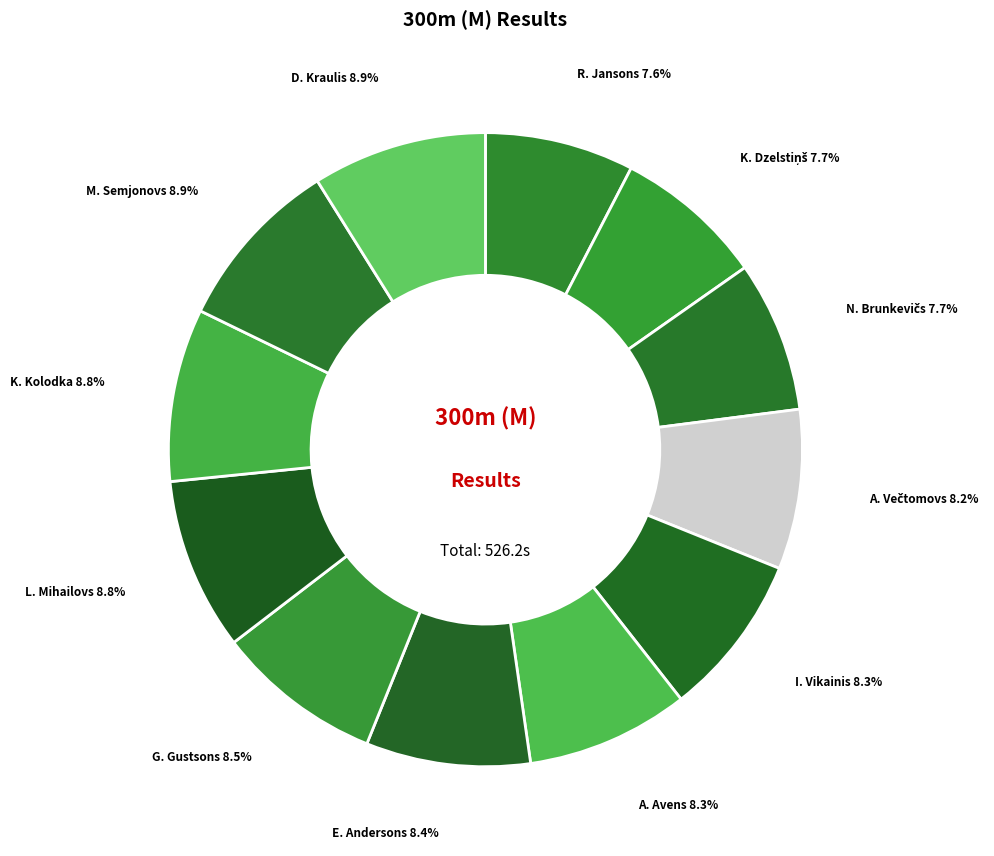

Combined, do A. Avens and R. Jansons account for over 50%?

No